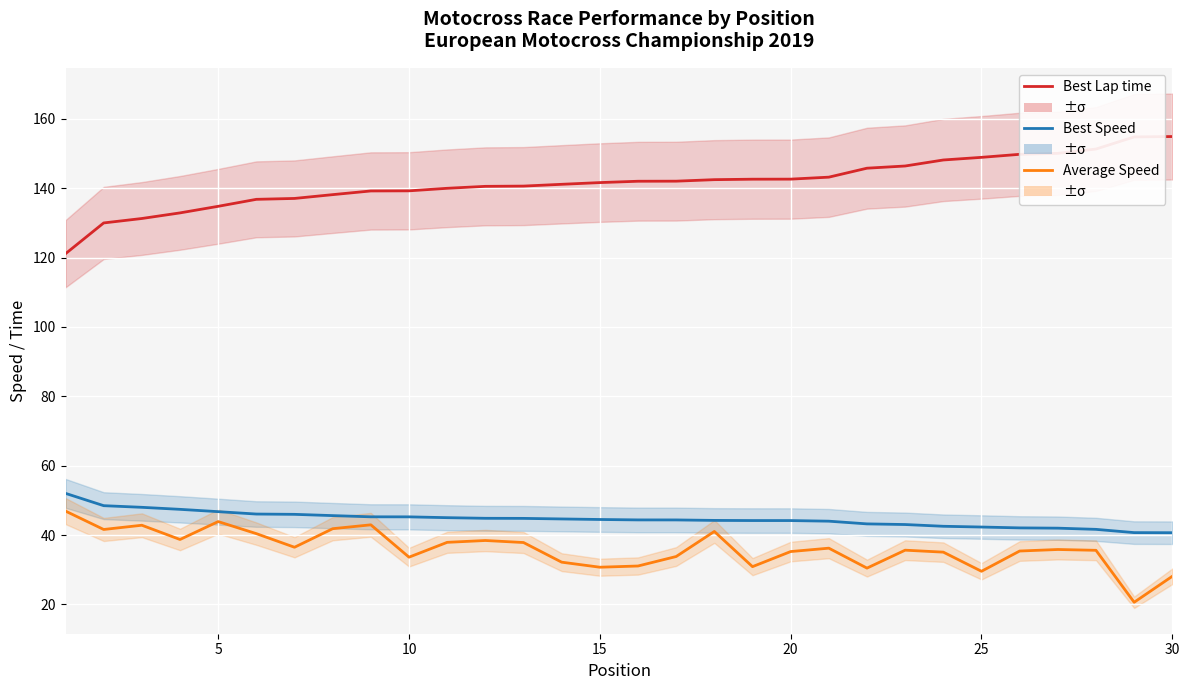

True or false: Best Lap time and Best Speed cross at least once.

False